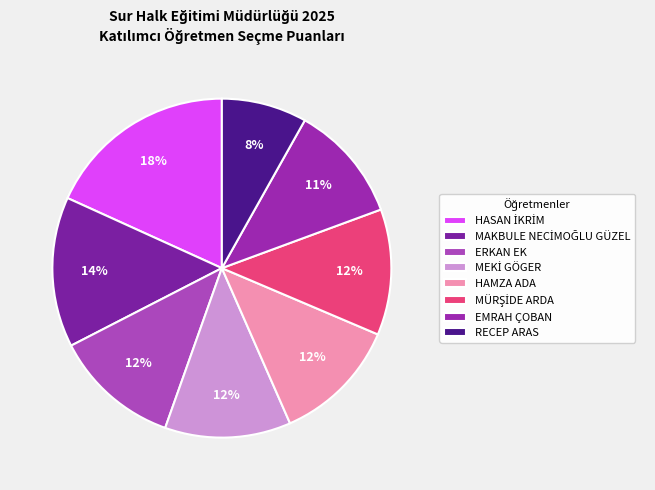

Which category has the smallest portion of the pie?

RECEP ARAS